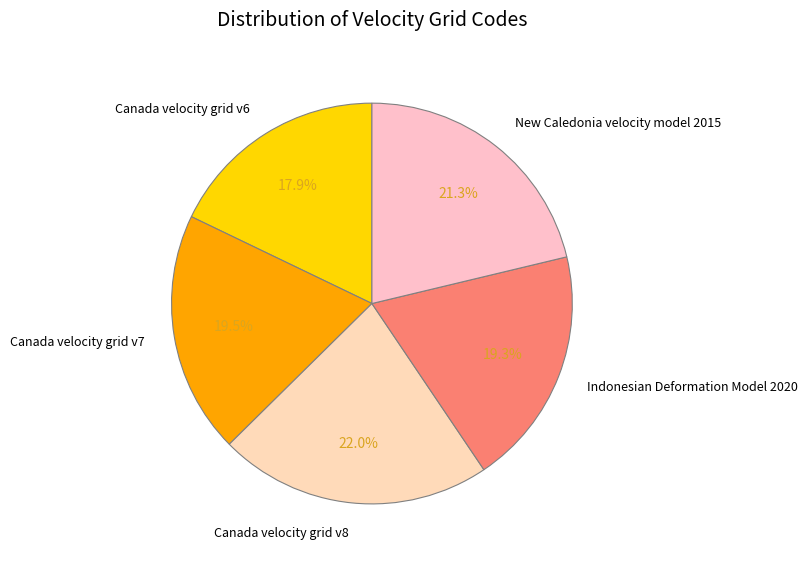

Is it true that Canada velocity grid v7 is 14% of the pie?

False